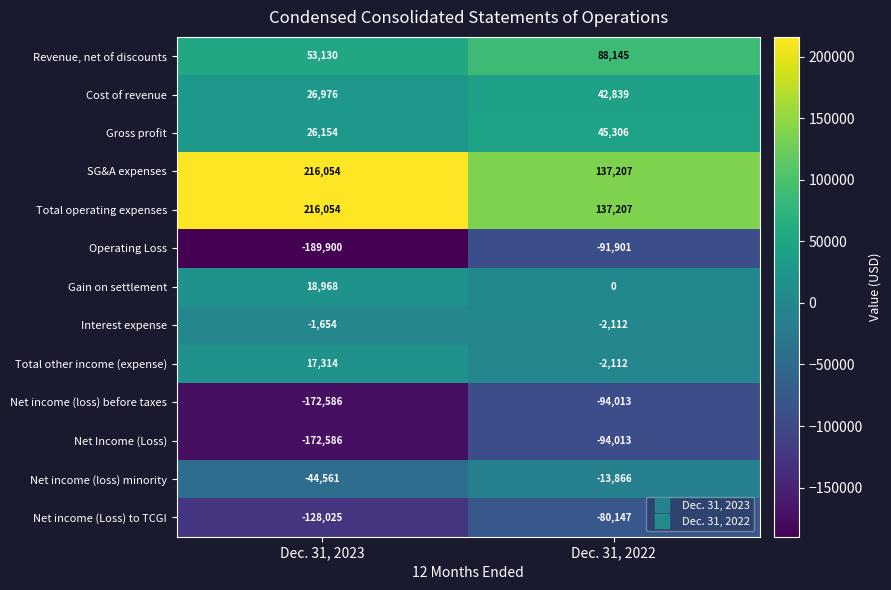

The Net income (loss) before taxes series shows -139543 at Dec. 31, 2022. True or false?

False